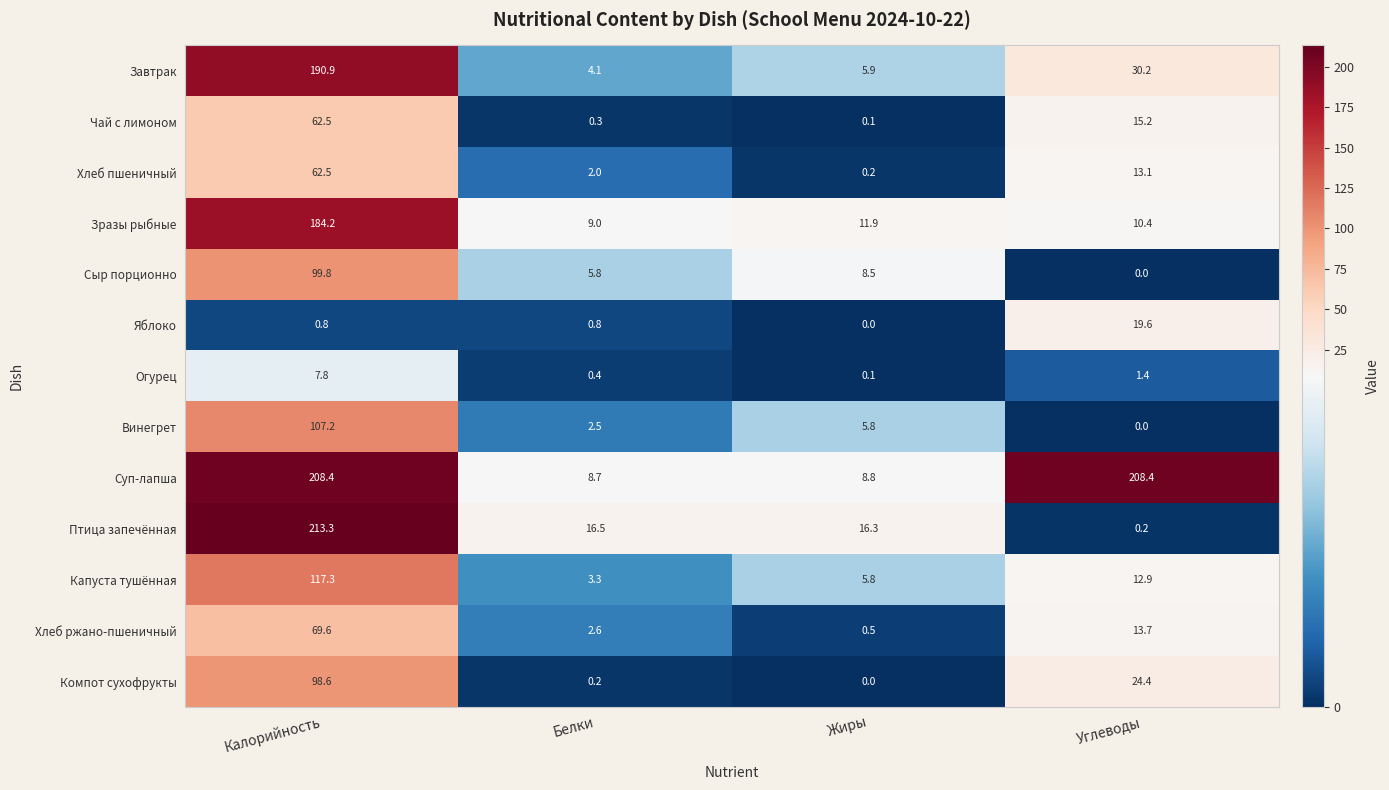

The Суп-лапша series shows 208.4 at Углеводы. True or false?

True